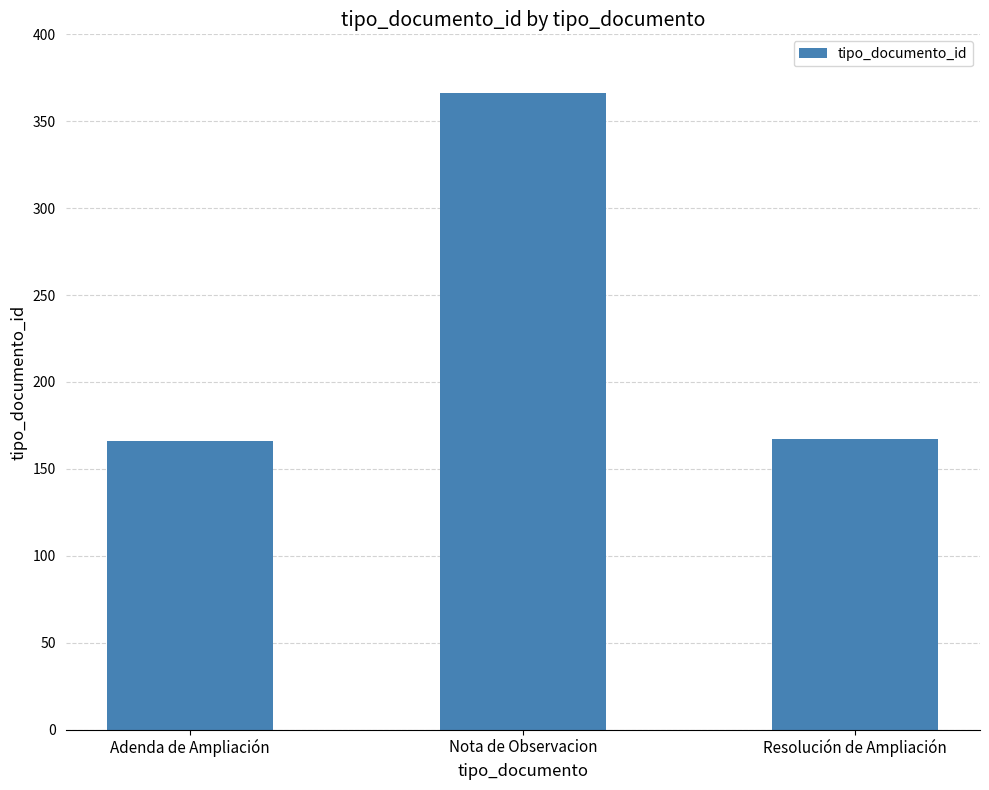

Count the number of categories in the chart.

3